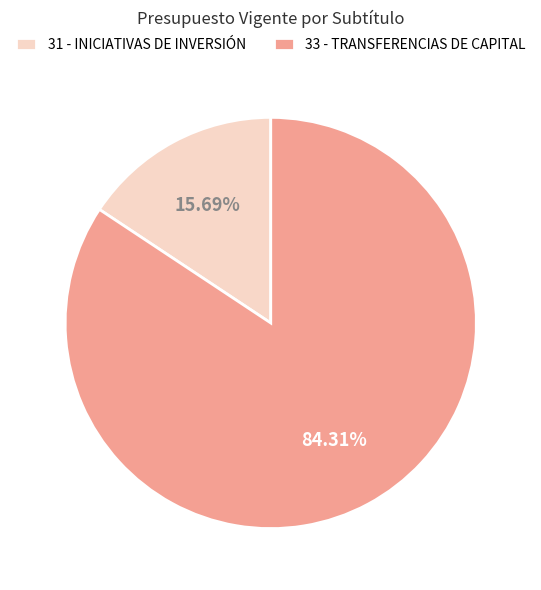

How many segments does this pie chart have?

2